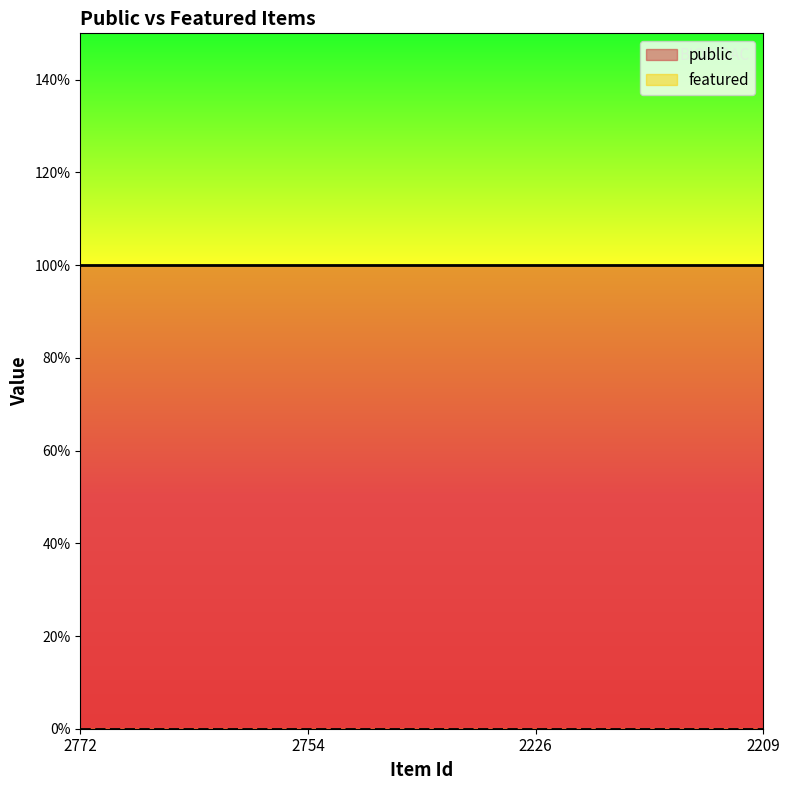

True or false: public and featured cross at least once.

False